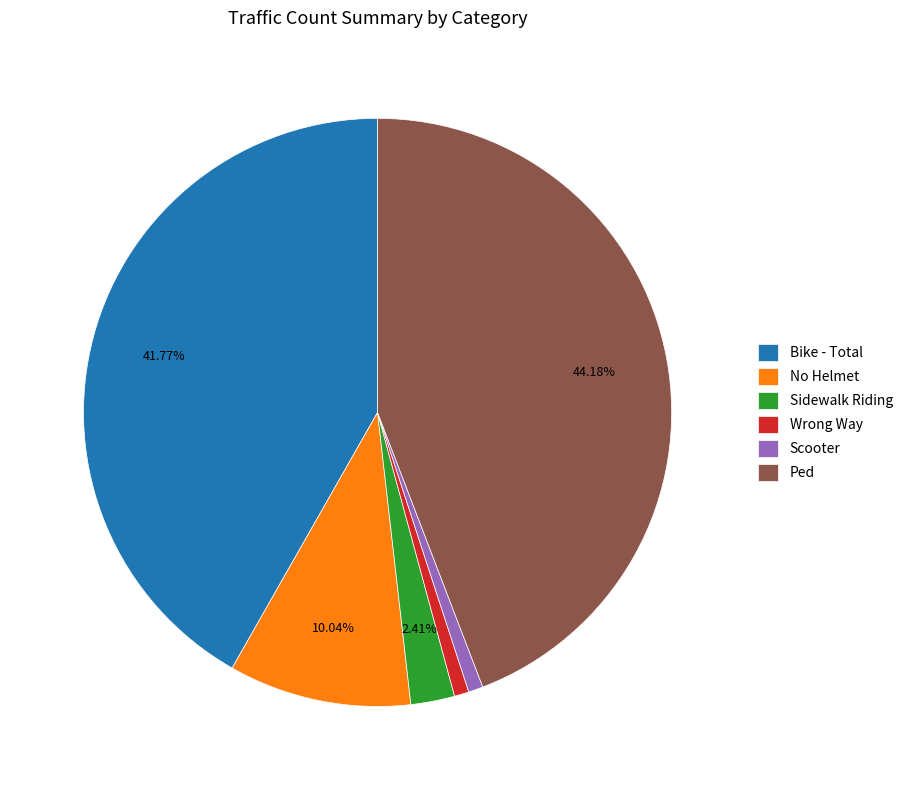

What is the ratio of the value at No Helmet to the value at Scooter?

12.5